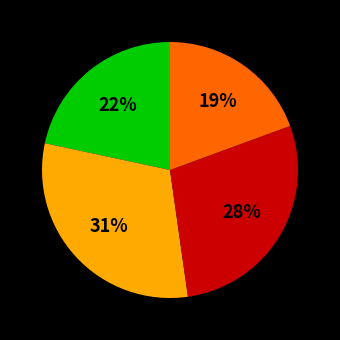

Is there a majority slice in this chart?

No